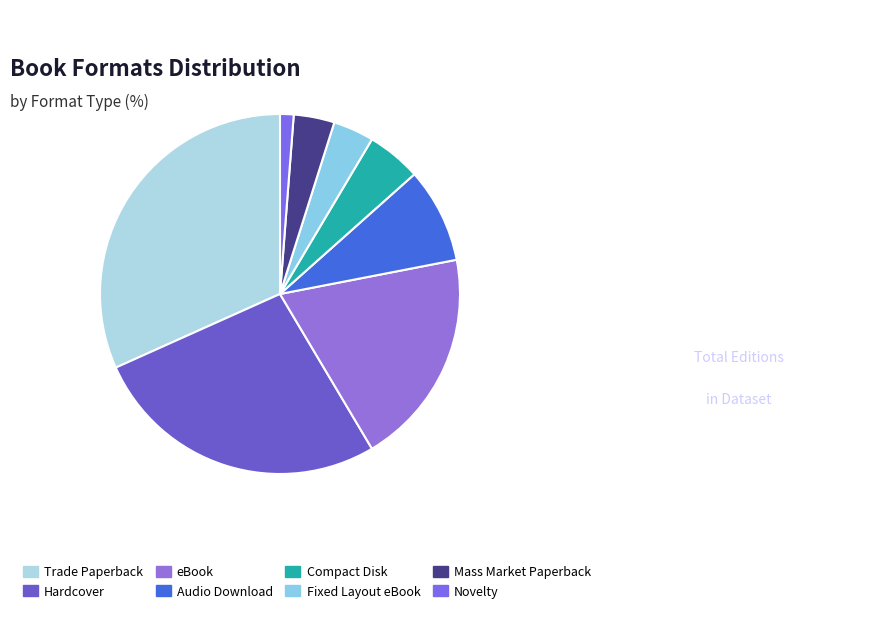

To the nearest percent, what portion does eBook represent?

20%